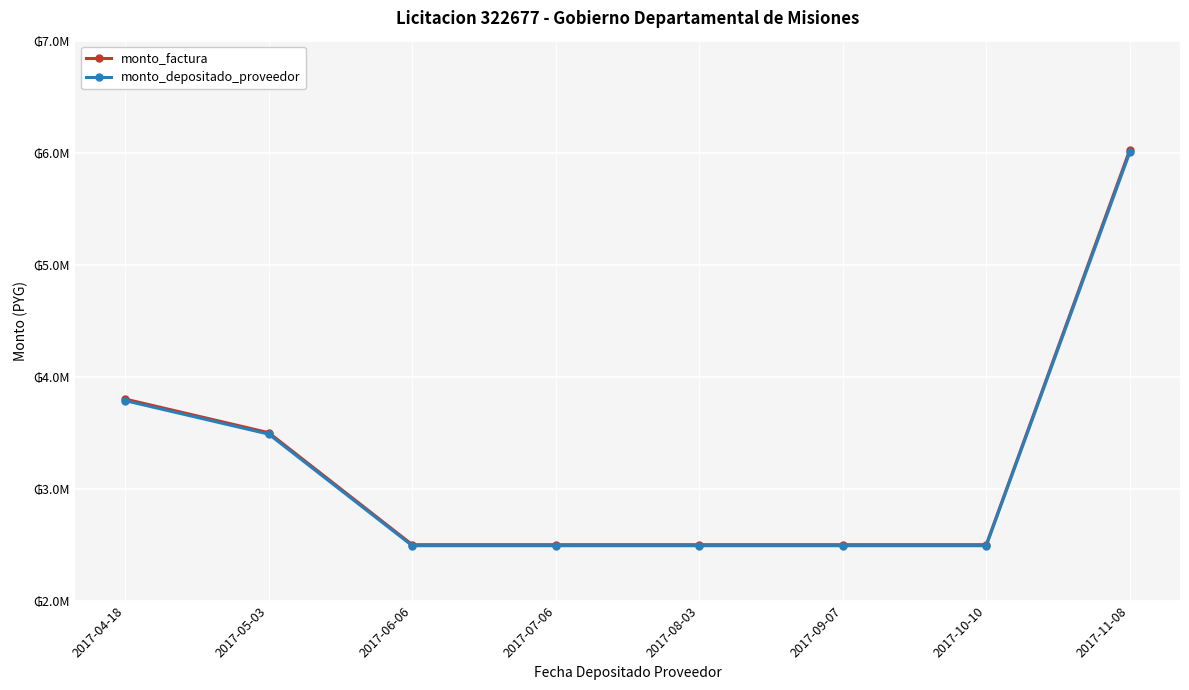

Rank the series by their maximum value, from highest to lowest.

monto_factura, monto_depositado_proveedor